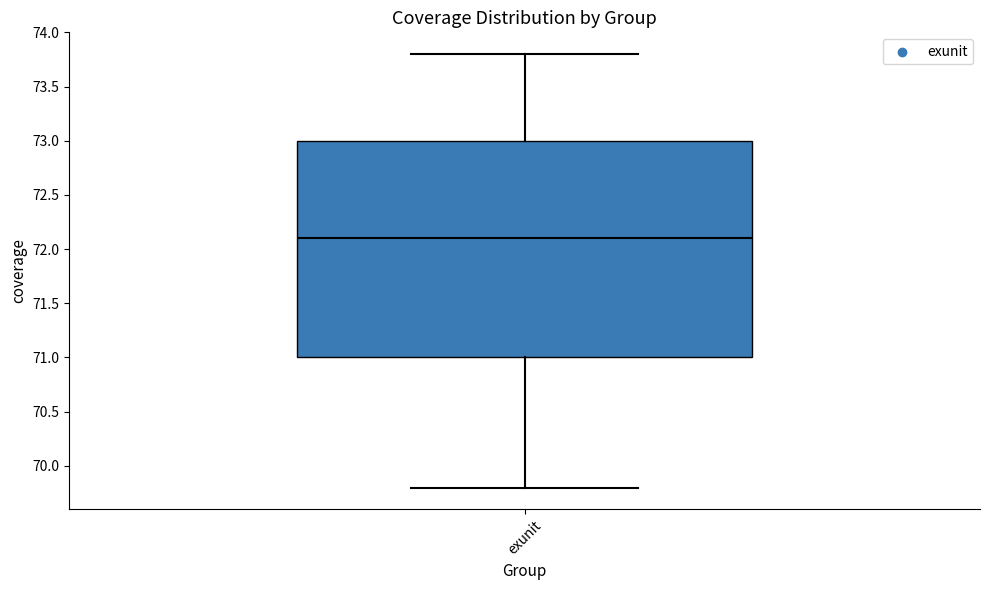

Where does the lower whisker of the box for exunit end on the y-axis? The values are not printed on the chart, so give them approximately, as read against the axis.

69.8